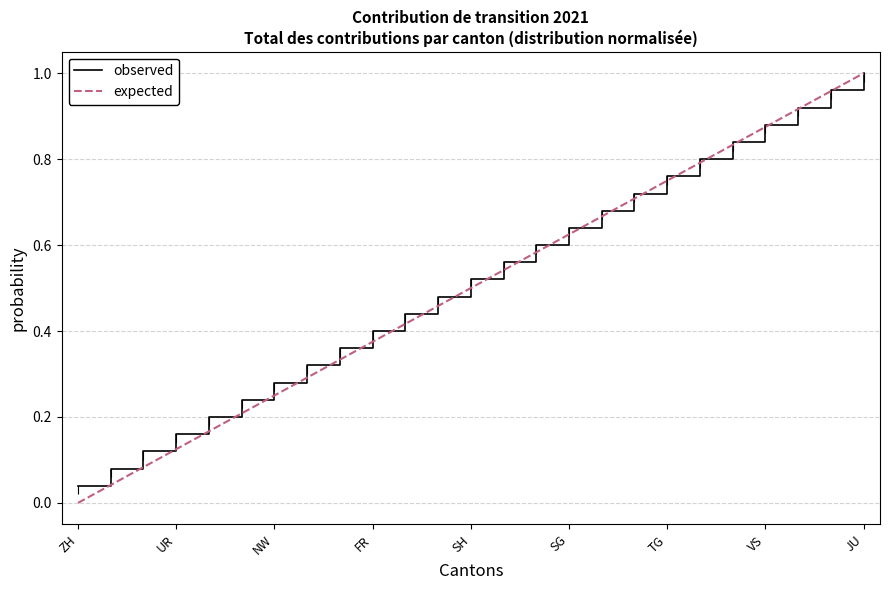

True or false: observed and expected cross at least once.

False